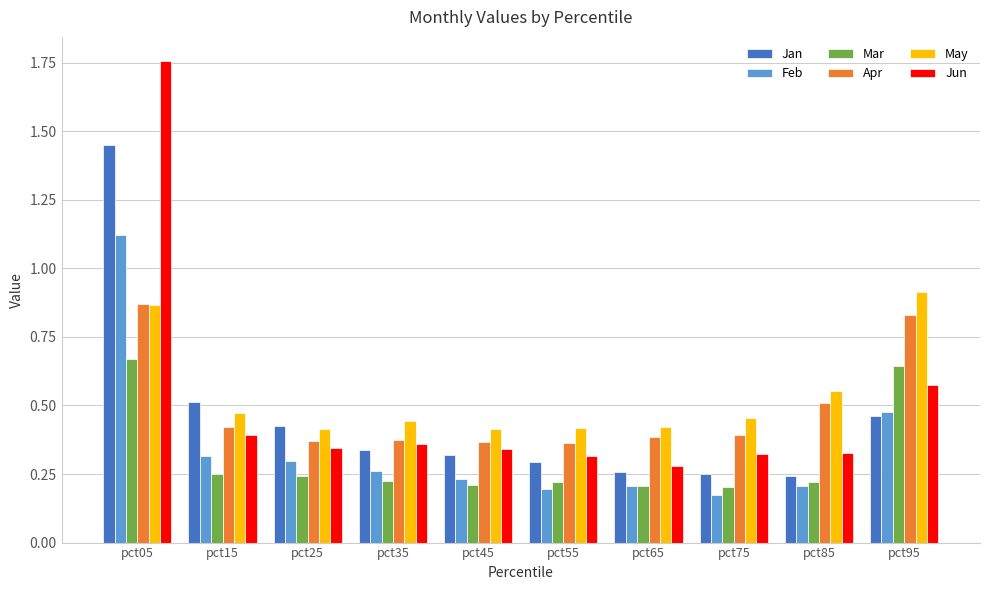

Is it true that Mar equals 0.3 at pct75?

False